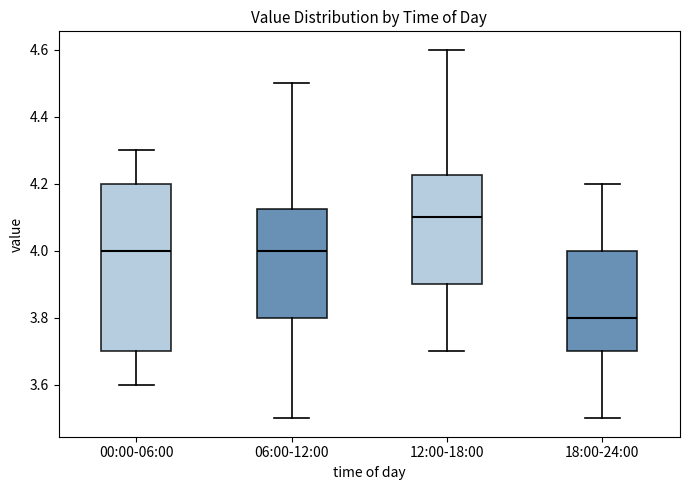

Which box's median line is the lowest?

18:00-24:00